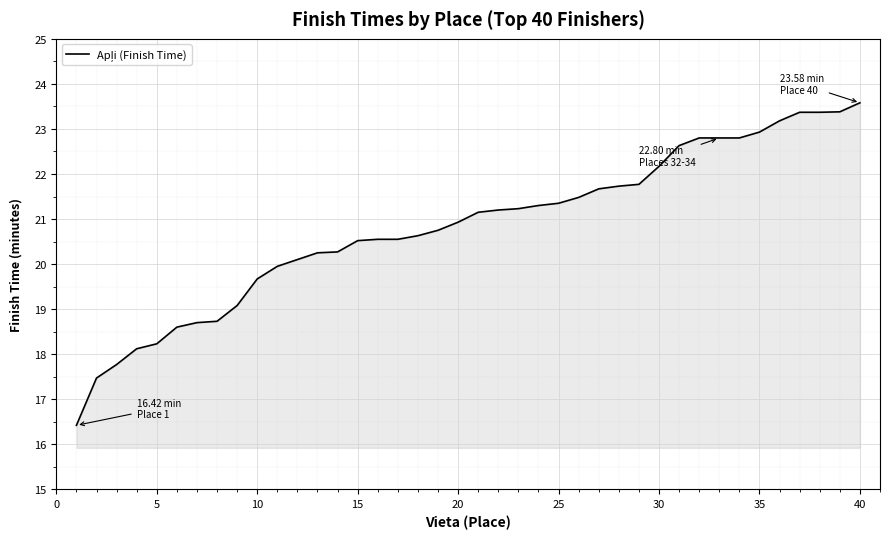

What is the maximum value shown in the chart?

23.6